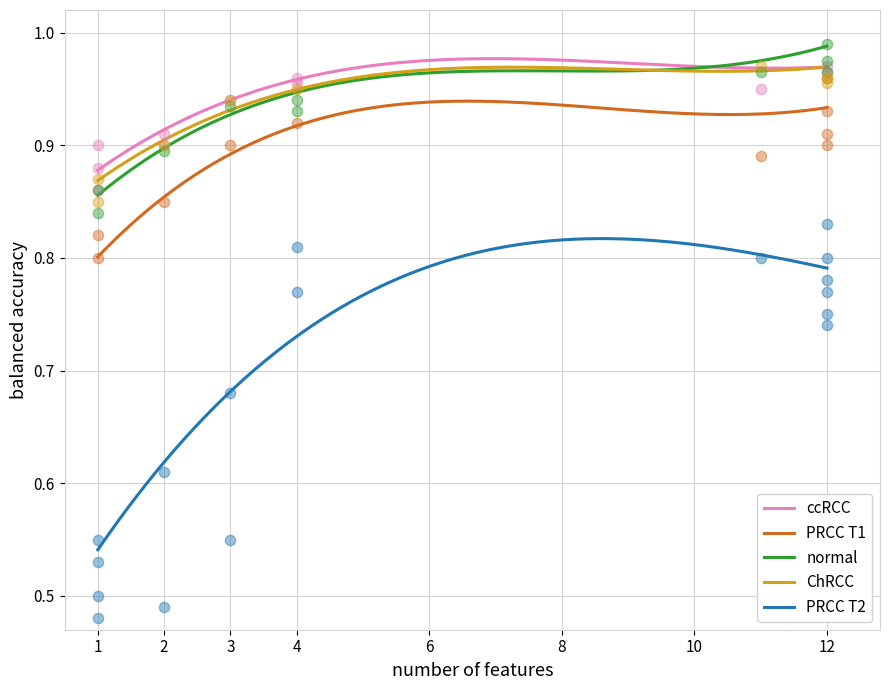

Which series has the largest Y range (max minus min)?

PRCC T2